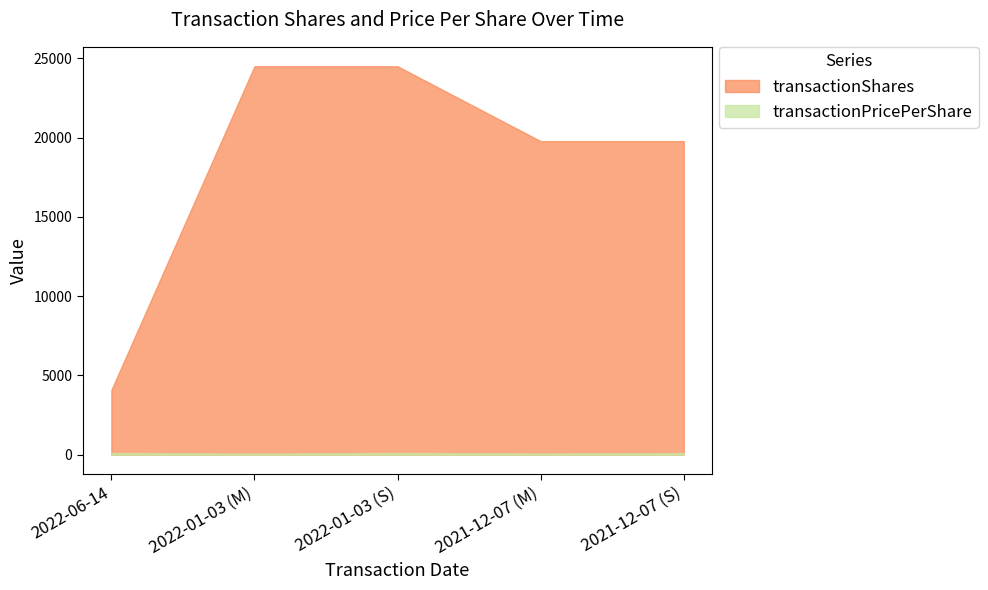

What is the difference between the transactionShares values at 2022-06-14 and 2022-01-03 (M)?

20421.0